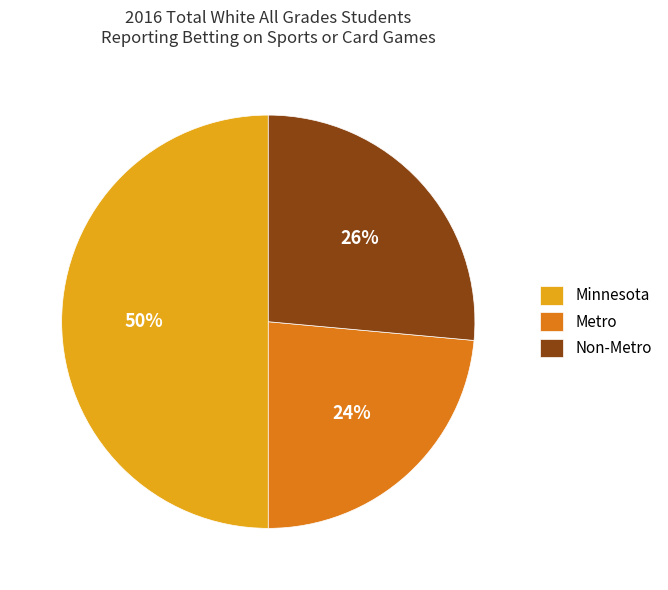

Does Non-Metro represent more than half of the total?

No